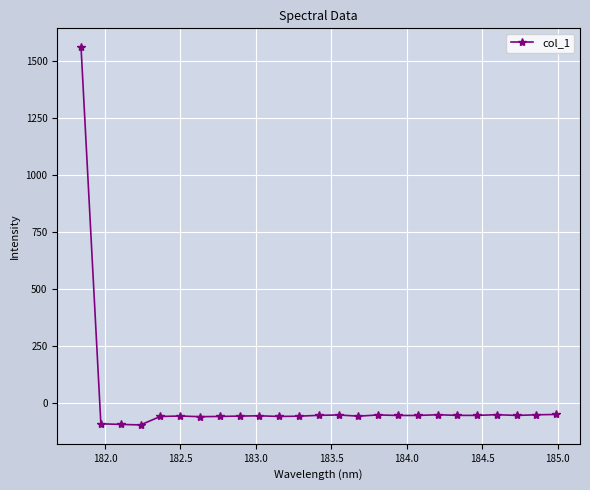

What is the value of the 20th point from the left?

-55.4